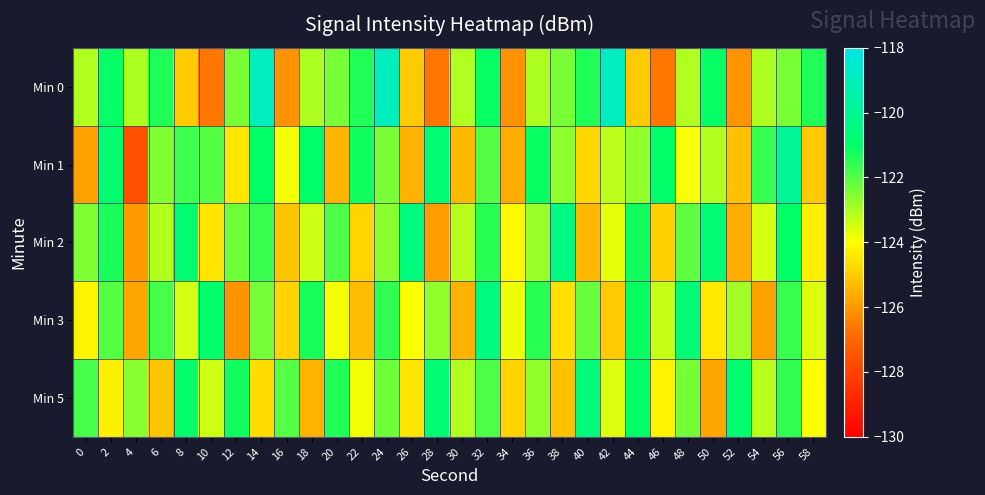

Reading left to right, what are all the values shown in this chart?

Min 0: 0=-123.1	2=-121.1	4=-123.0	6=-121.4	8=-125.0	10=-126.6	12=-122.4	14=-119.0	16=-126.1	18=-123.0	20=-122.4	22=-121.4	24=-119.0	26=-125.0	28=-126.6	30=-123.1	32=-121.1	34=-126.1	36=-123.0	38=-122.4	40=-121.4	42=-119.0	44=-125.0	46=-126.6	48=-123.1	50=-121.1	52=-126.1	54=-123.0	56=-122.4	58=-121.4
Min 1: 0=-125.8	2=-120.8	4=-127.6	6=-122.5	8=-121.7	10=-122.0	12=-124.5	14=-121.0	16=-123.9	18=-120.9	20=-125.4	22=-121.2	24=-122.4	26=-125.5	28=-120.7	30=-125.4	32=-122.0	34=-125.6	36=-121.1	38=-122.7	40=-124.8	42=-123.2	44=-122.7	46=-120.9	48=-123.9	50=-123.1	52=-125.2	54=-121.6	56=-119.9	58=-125.0
Min 2: 0=-122.5	2=-121.3	4=-126.0	6=-123.1	8=-120.8	10=-124.5	12=-122.3	14=-121.7	16=-125.1	18=-123.4	20=-121.9	22=-124.8	24=-122.6	26=-120.5	28=-125.9	30=-123.2	32=-121.5	34=-124.1	36=-122.8	38=-120.3	40=-125.4	42=-123.7	44=-121.2	46=-124.9	48=-122.1	50=-120.7	52=-125.6	54=-123.5	56=-121.0	58=-124.3
Min 3: 0=-124.2	2=-122.0	4=-125.7	6=-121.8	8=-123.5	10=-120.9	12=-126.1	14=-122.4	16=-124.8	18=-121.3	20=-123.9	22=-125.3	24=-121.6	26=-124.0	28=-122.7	30=-125.5	32=-120.4	34=-123.8	36=-121.5	38=-124.6	40=-122.2	42=-125.0	44=-121.1	46=-123.3	48=-120.6	50=-124.4	52=-122.9	54=-125.8	56=-121.7	58=-123.6
Min 5: 0=-121.8	2=-124.3	4=-122.6	6=-125.1	8=-120.9	10=-123.4	12=-121.2	14=-124.7	16=-122.0	18=-125.5	20=-121.4	22=-123.9	24=-122.3	26=-124.5	28=-120.7	30=-123.1	32=-121.9	34=-124.8	36=-122.7	38=-125.2	40=-120.5	42=-123.6	44=-121.0	46=-124.2	48=-122.4	50=-125.7	52=-120.8	54=-123.2	56=-121.6	58=-124.0